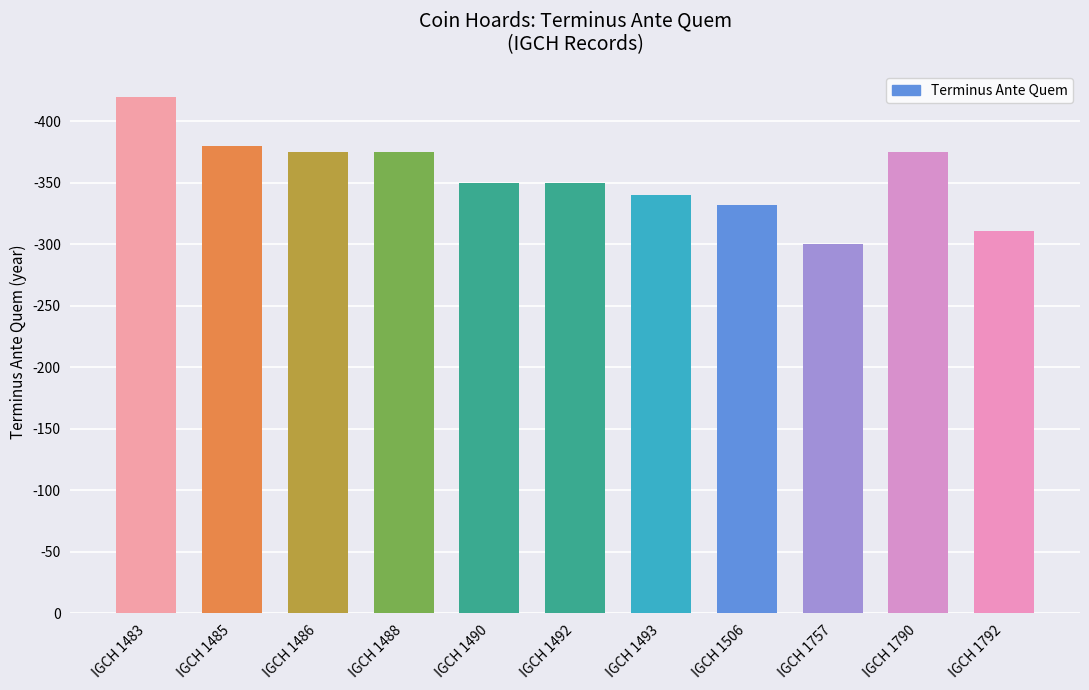

Reading left to right, transcribe all the data shown in this chart.

420	380	375	375	350	350	340	332	300	375	311